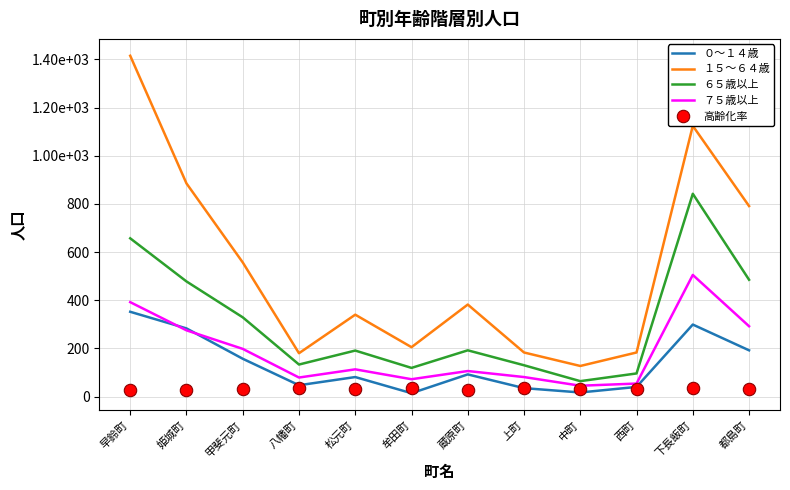

Which series reaches the maximum Y coordinate?

１５～６４歳